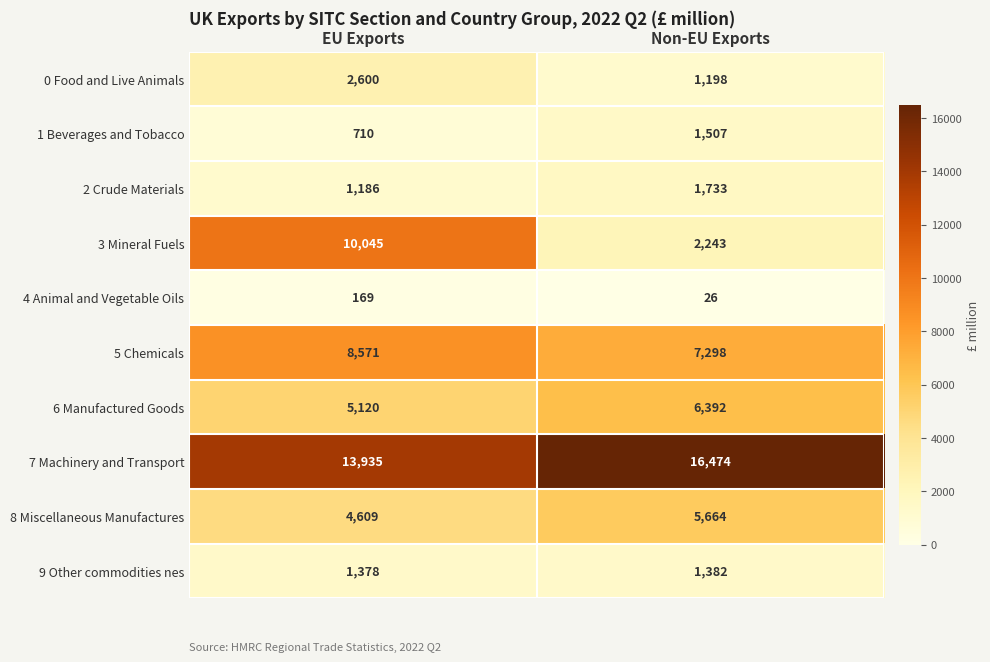

The value of 0 Food and Live Animals at EU Exports is 4409. True or false?

False